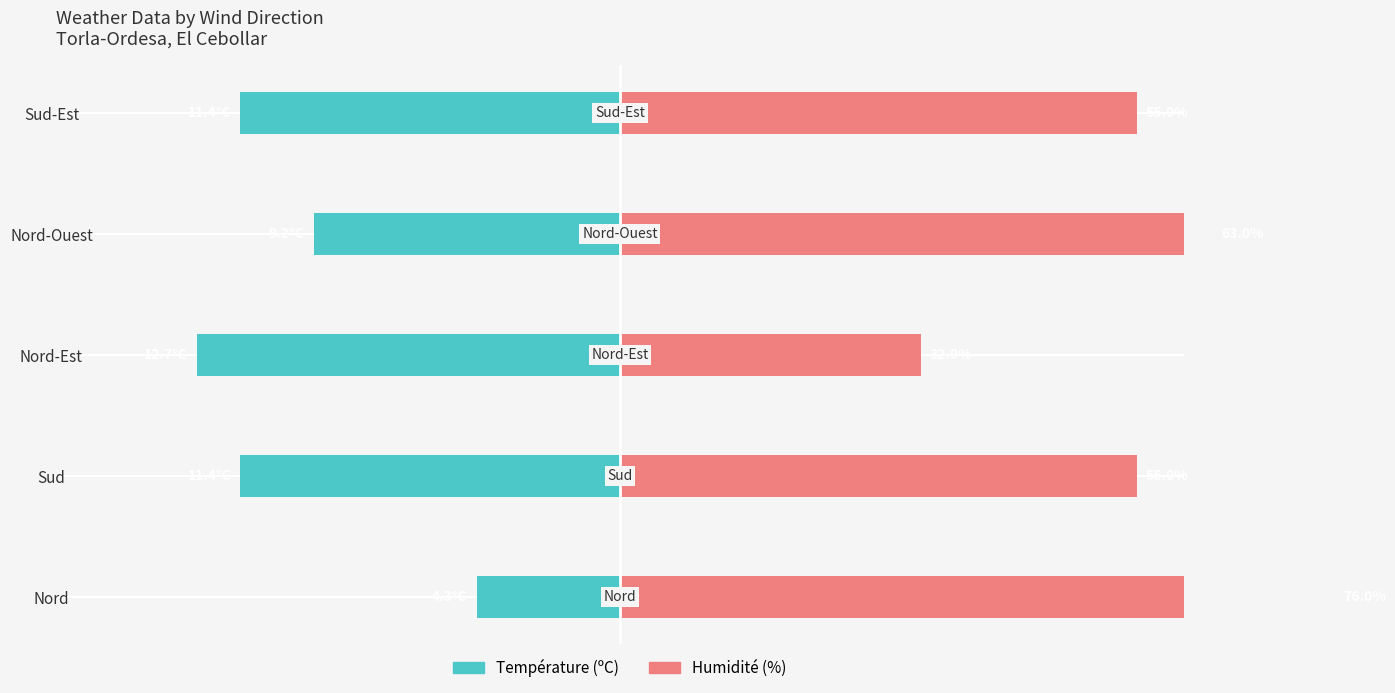

At how many categories does at least one series exceed 27?

5